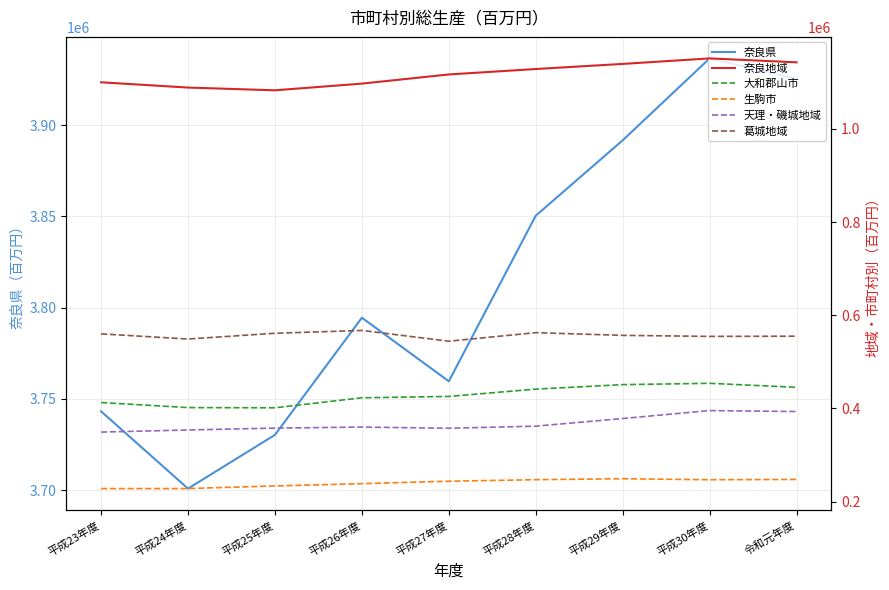

Which series changed the most between 平成23年度 and 平成30年度?

奈良県